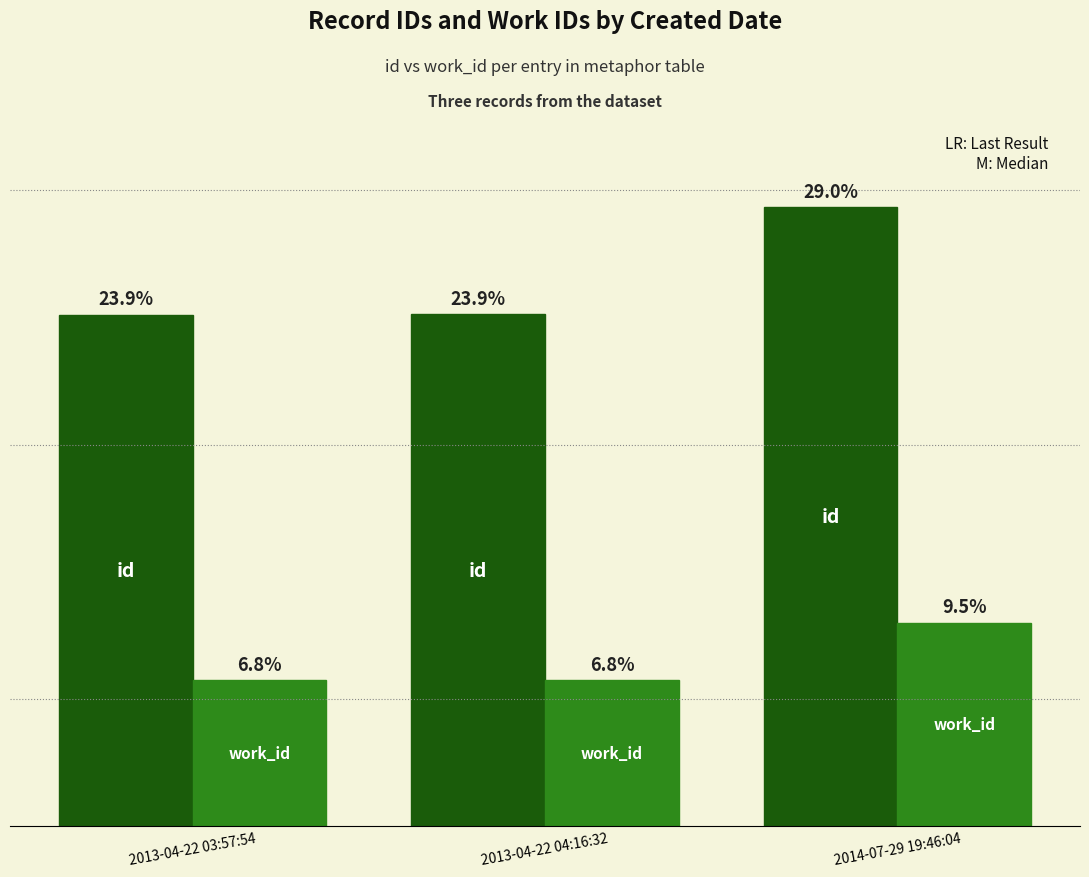

Does the chart contain stacked bars?

No